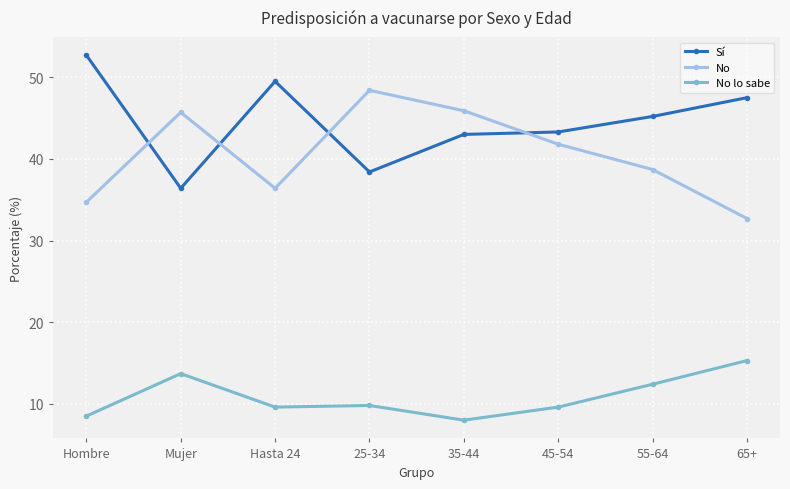

What is the approximate value of No lo sabe at 65+?

15.3